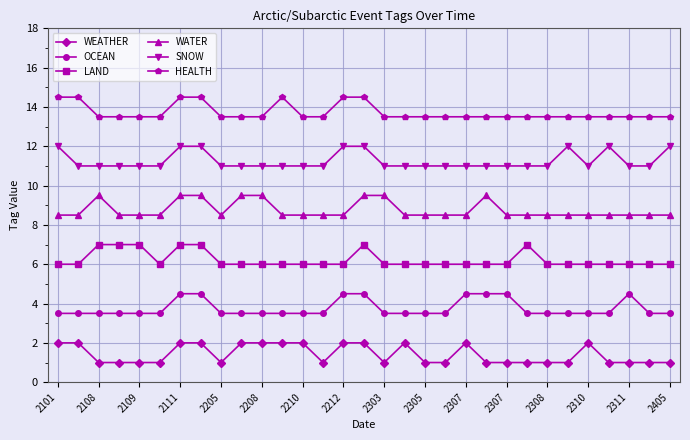

What is the highest value of the HEALTH series?

14.5